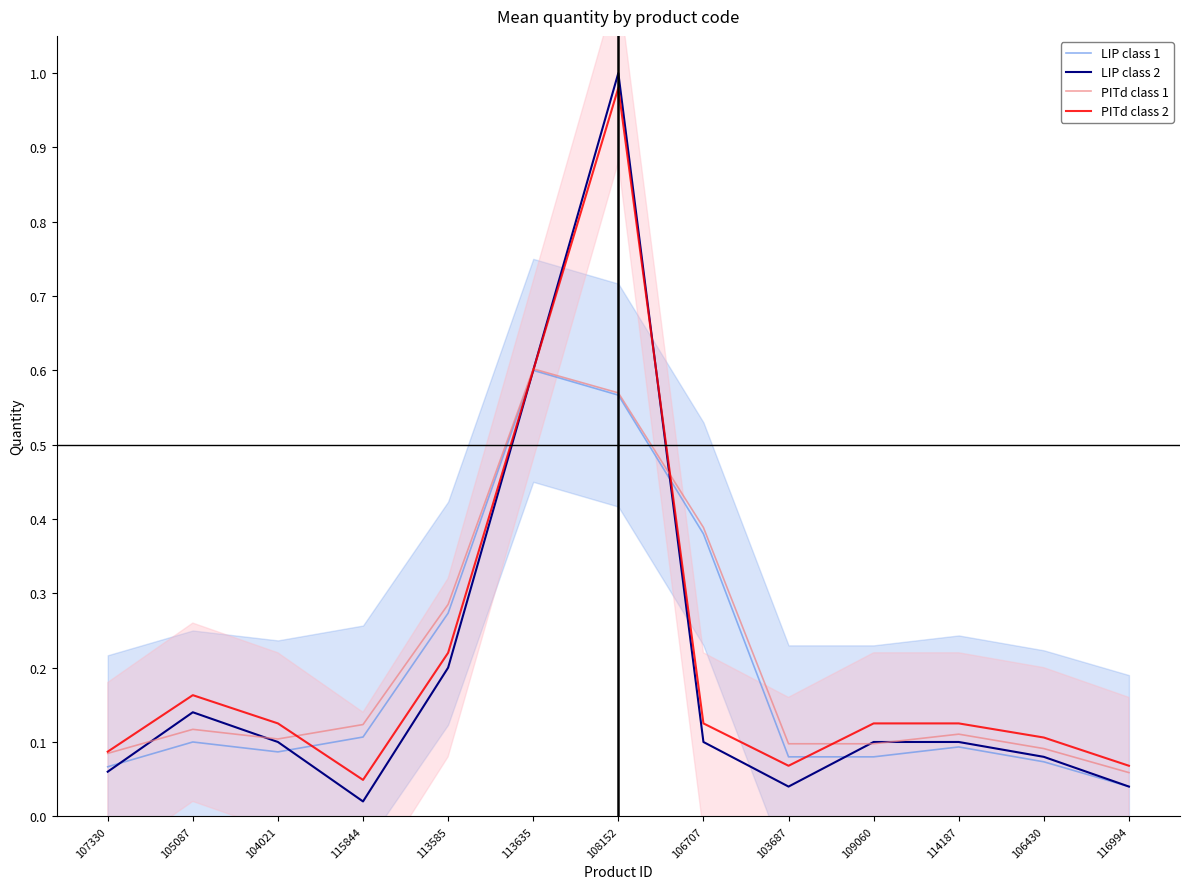

What is the label of the 12th point from the left?

106430